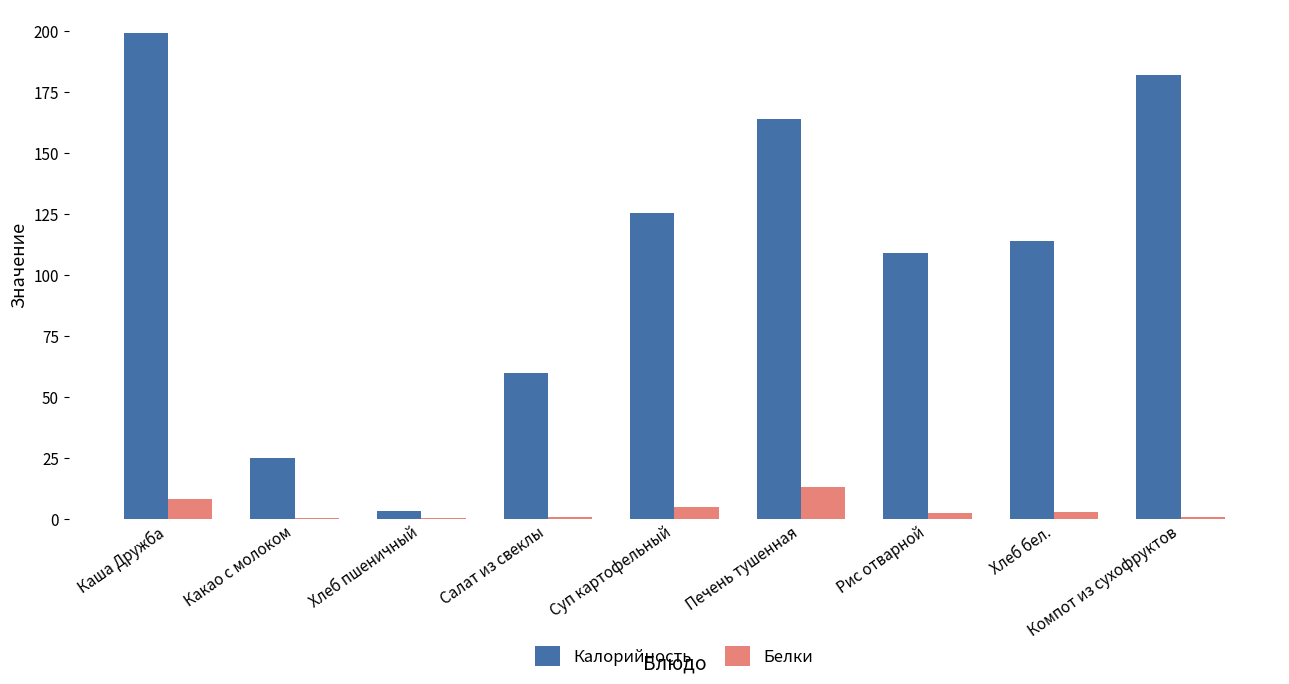

What is the total value across all series at Печень тушенная?

177.0